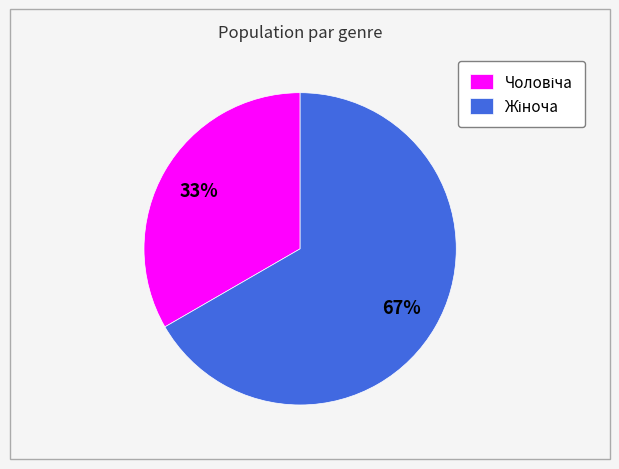

To the nearest percent, what is the average slice percentage?

50%